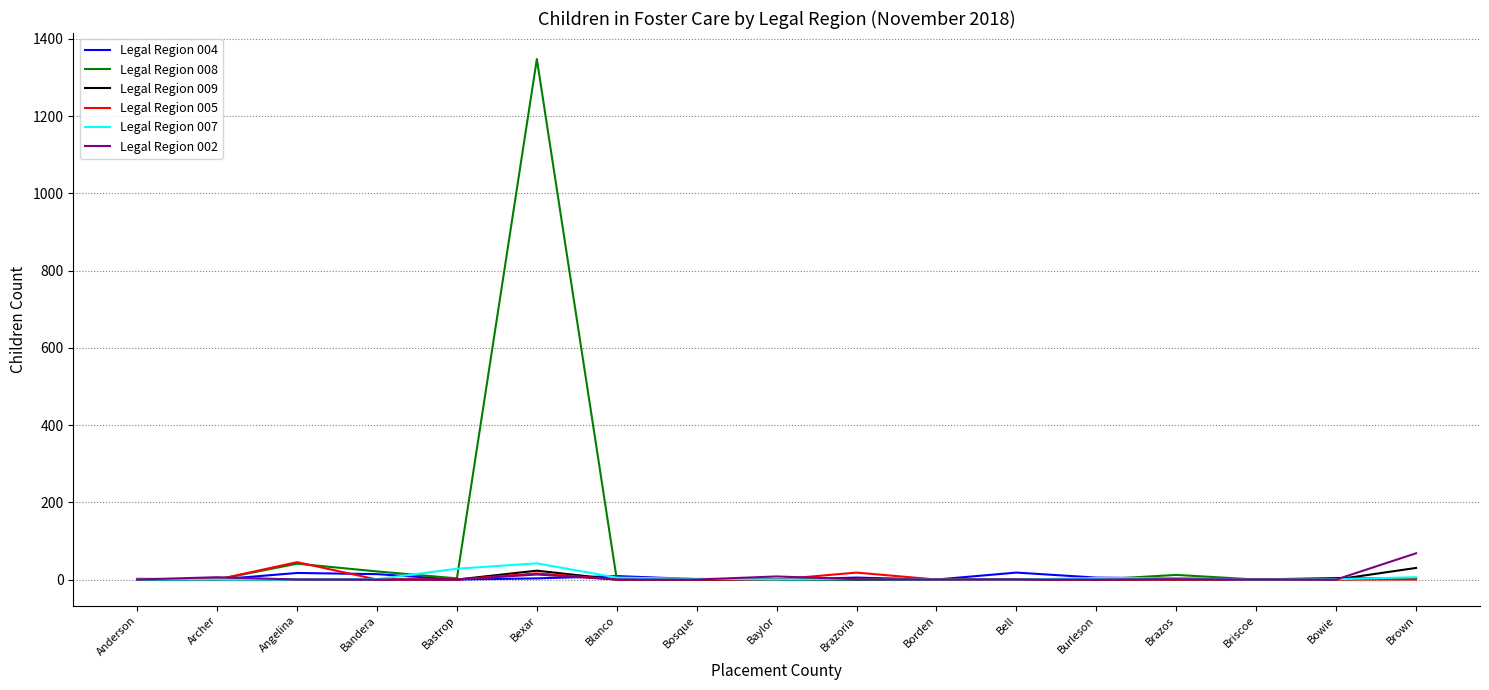

Is it true that Legal Region 008 equals 0 at Anderson?

True